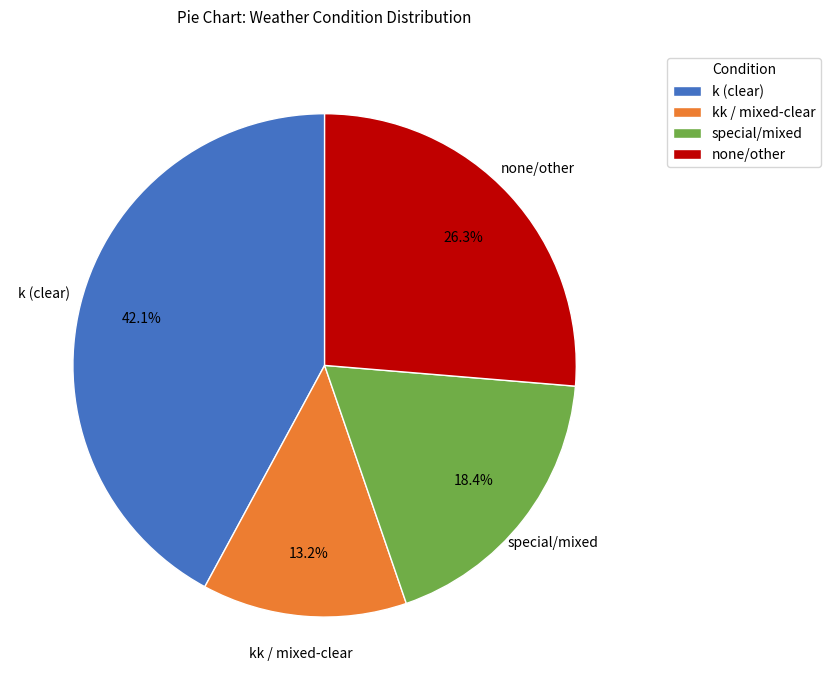

What portion of the pie excludes none/other?

73.7%